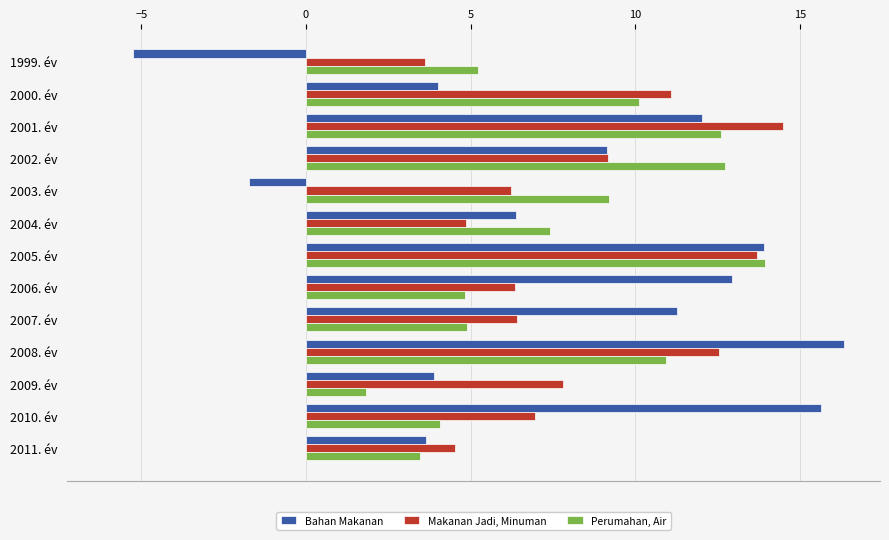

Which series has the largest range (max minus min)?

Bahan Makanan